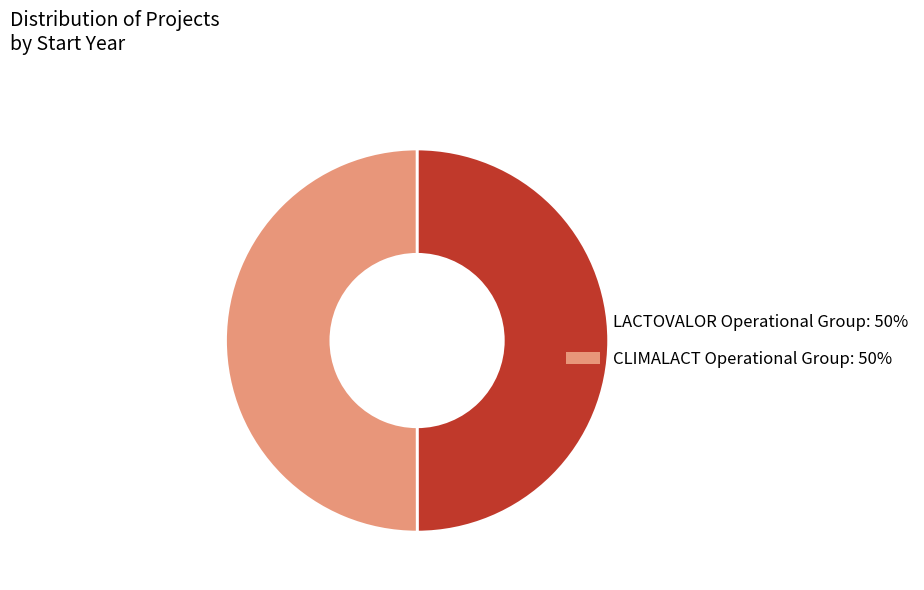

Do CLIMALACT Operational Group and LACTOVALOR Operational Group together represent more than half of the pie?

Yes